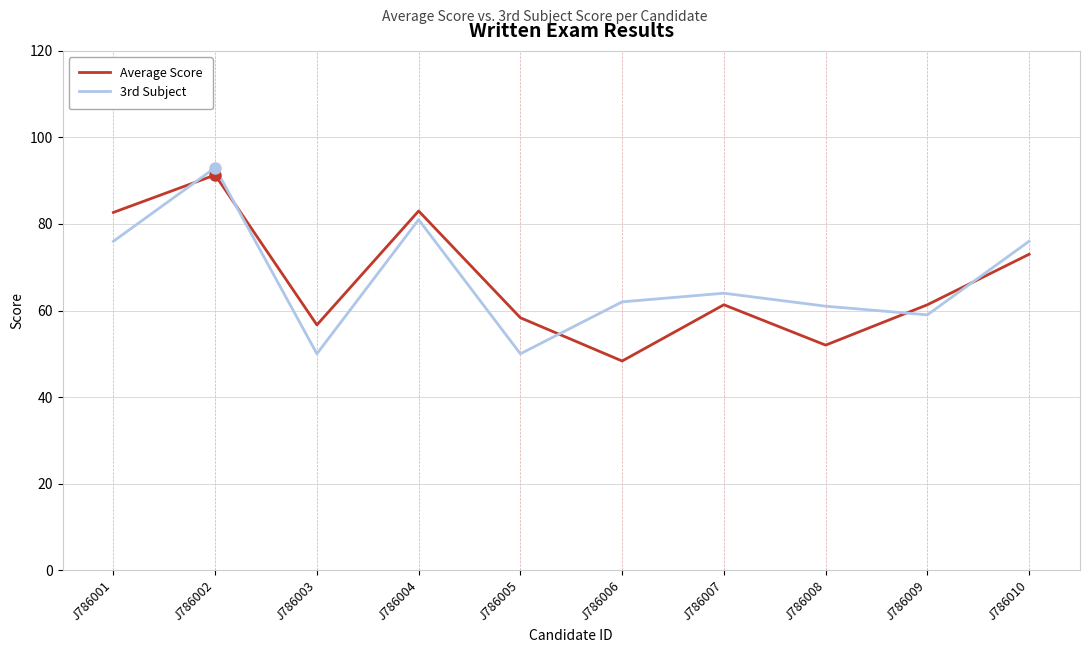

Rank the series at J786006 from lowest to highest value.

Average Score, 3rd Subject